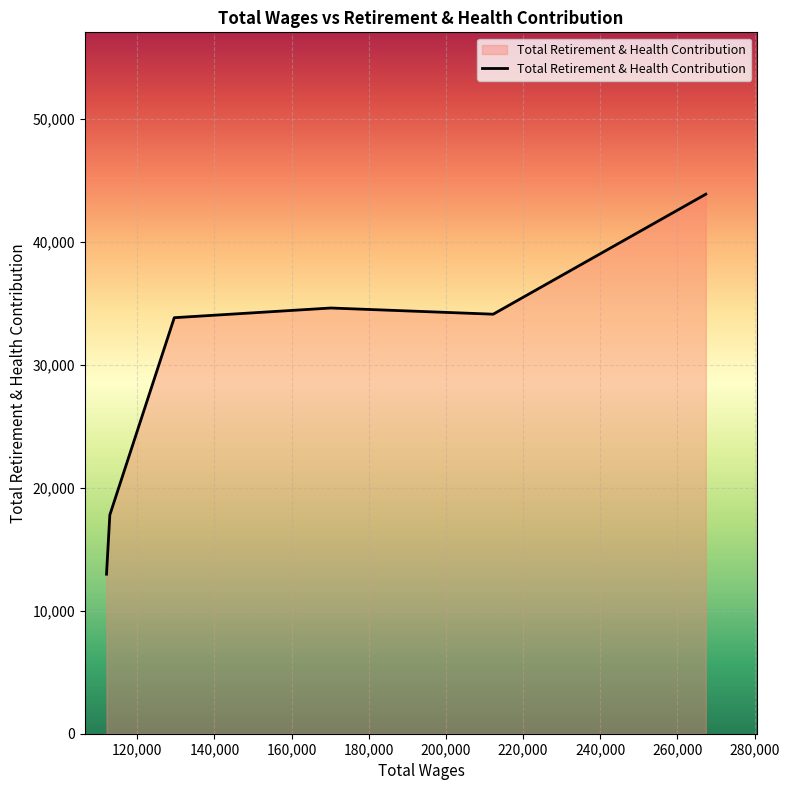

What is the greatest value displayed?

43892